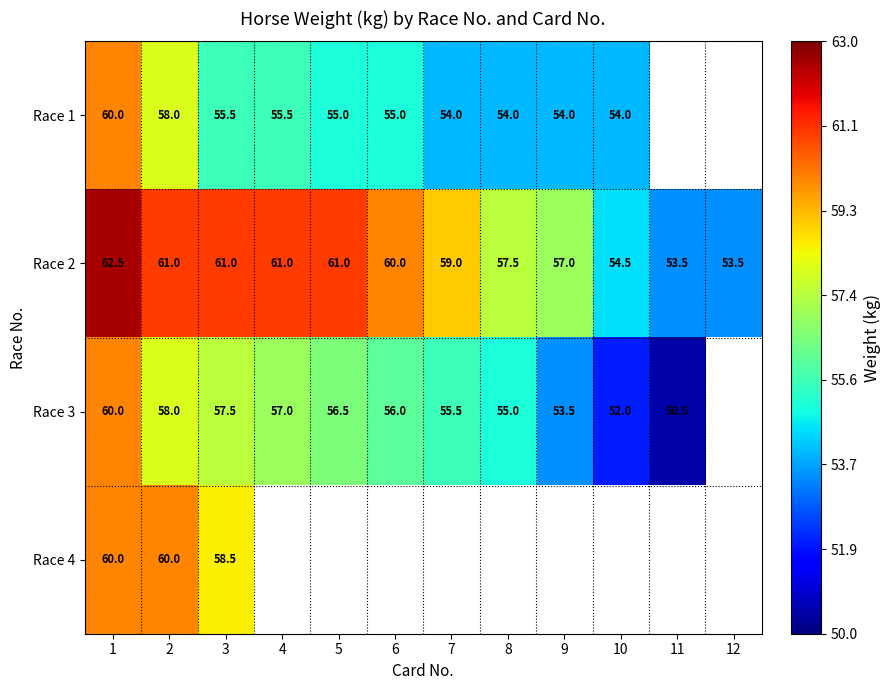

What is the minimum value shown in the chart?

50.5